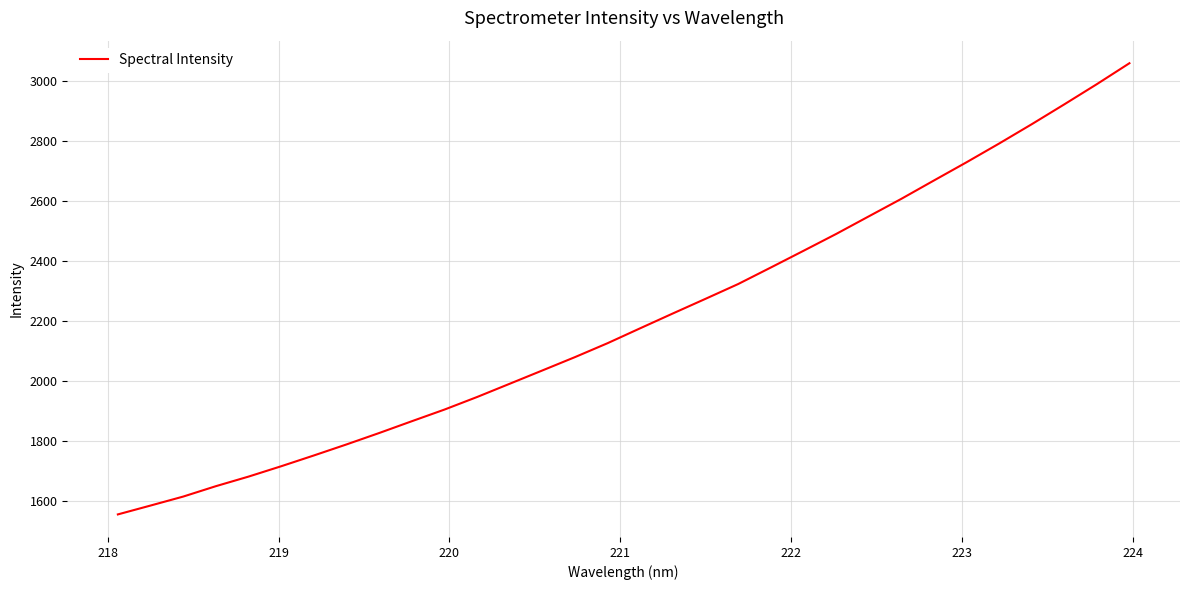

What is the smallest value displayed?

1556.8